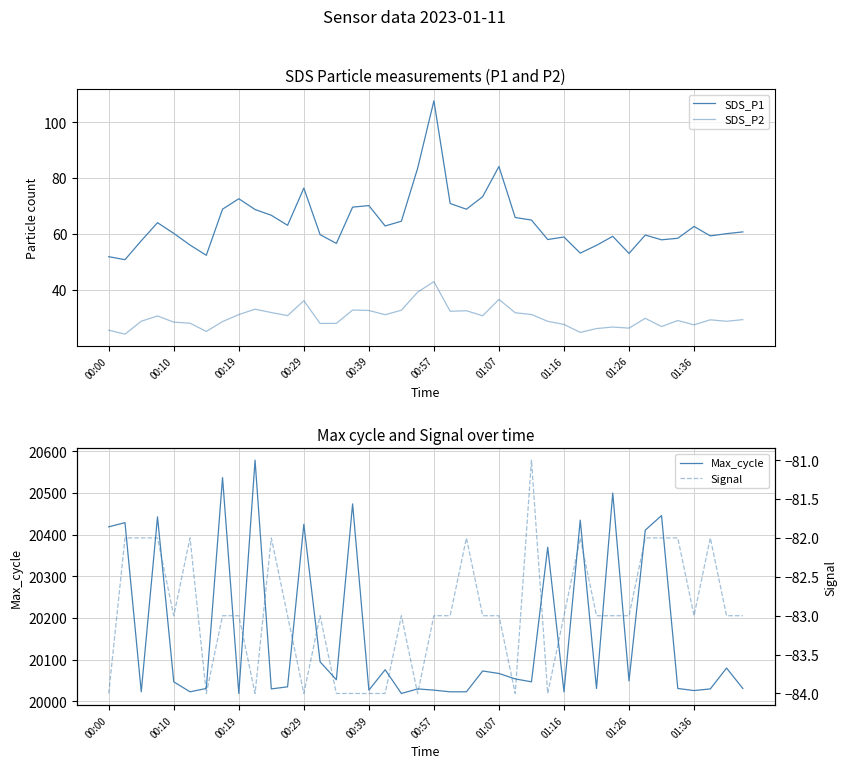

List the series in order of their peak value, lowest first.

Signal, SDS_P2, SDS_P1, Max_cycle